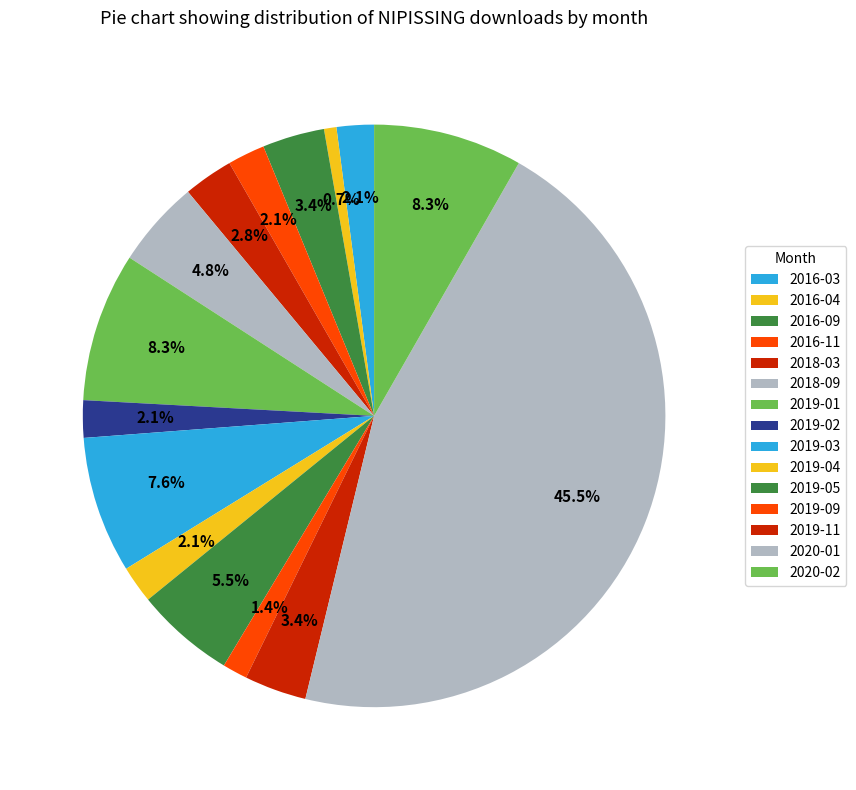

To the nearest percent, what is the difference between the largest and smallest slice percentages?

45%